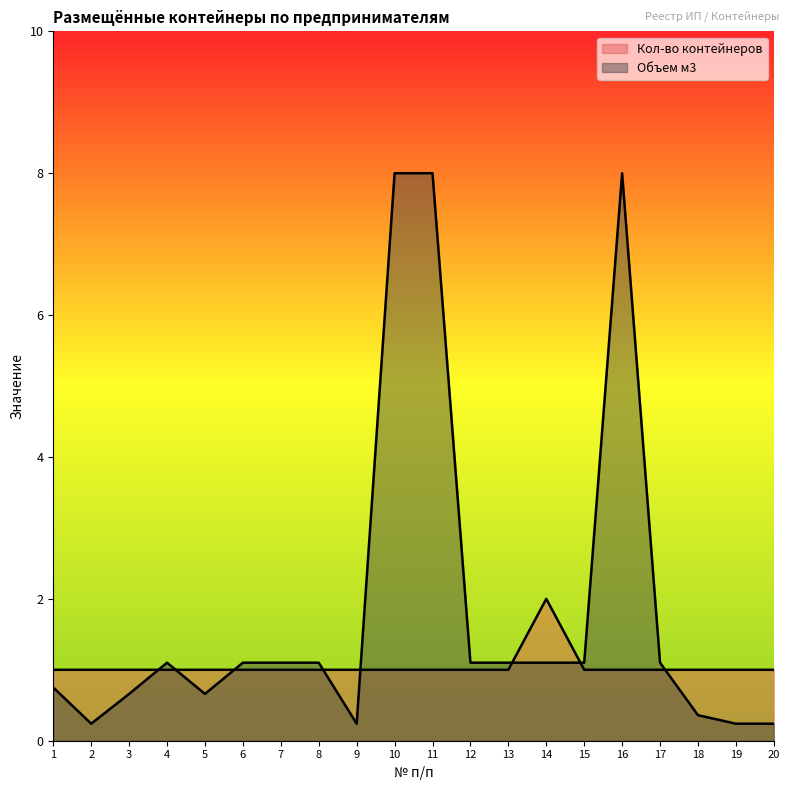

How many interior local valleys does the Объем м3 series have?

3